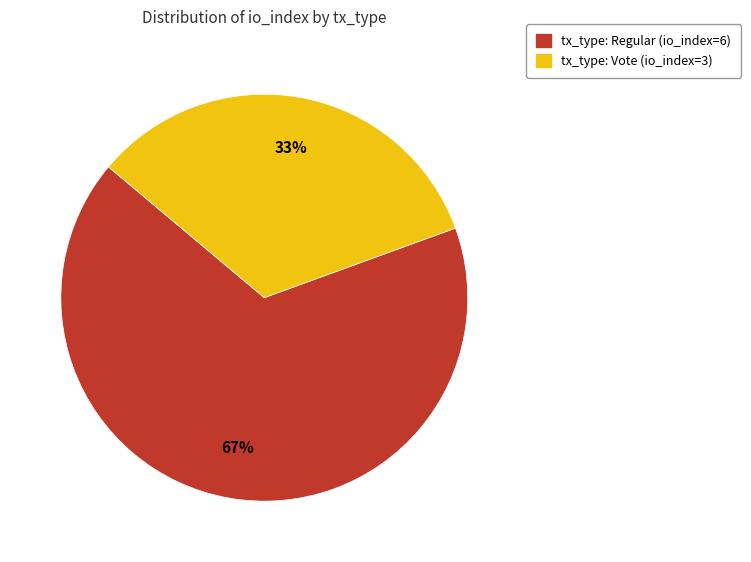

Which has a higher value, tx_type: Vote (io_index=3) or tx_type: Regular (io_index=6)?

tx_type: Regular (io_index=6)